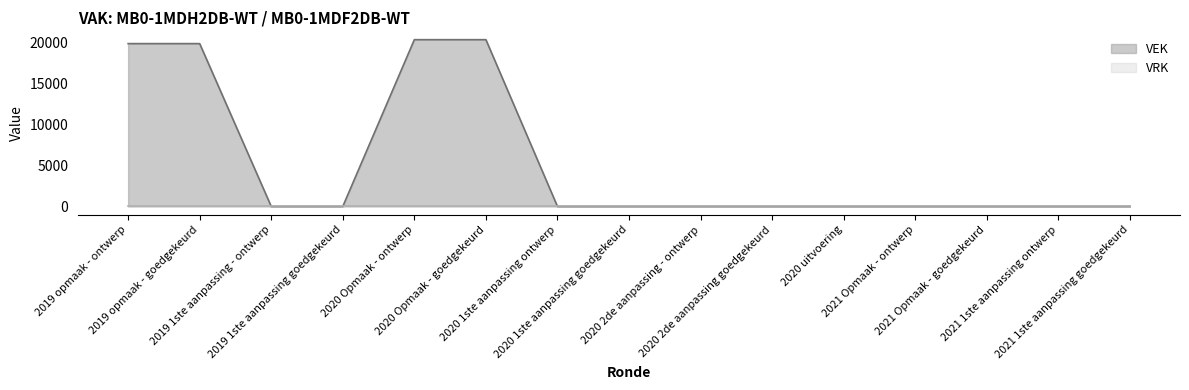

How many data points are above 0?

4